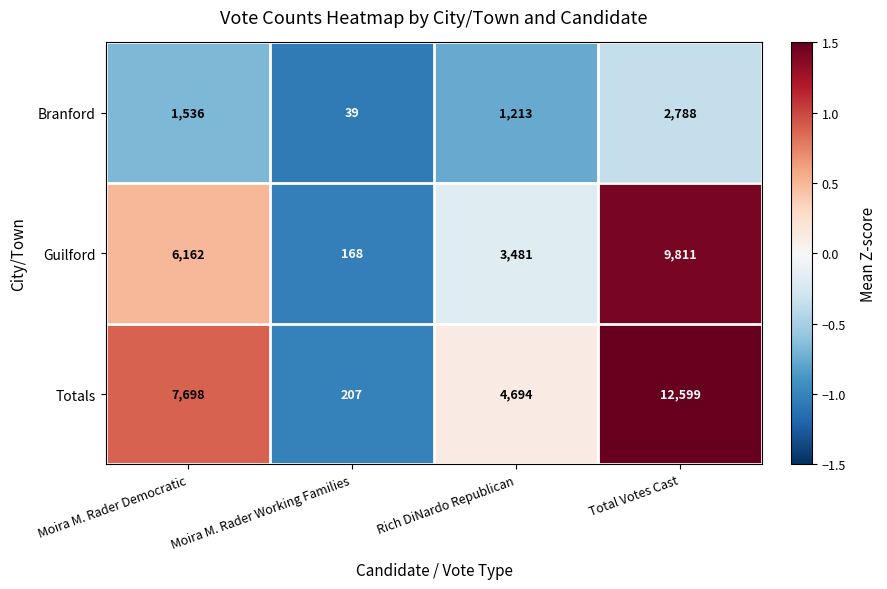

Which category has the lowest value across all series?

Moira M. Rader Working Families